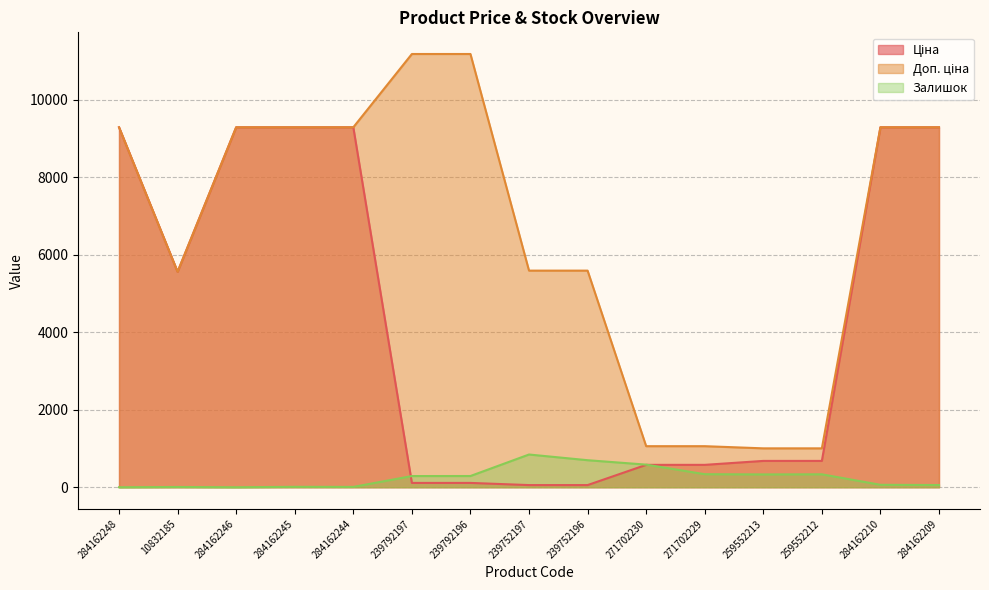

True or false: Доп. ціна and Ціна cross at least once.

False